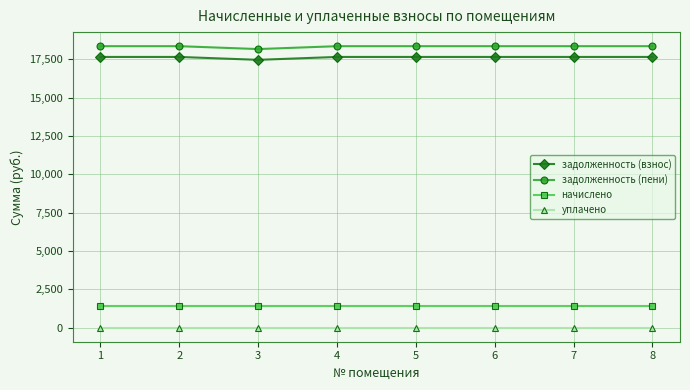

True or false: начислено has a value of 1404.0 at 5.

True